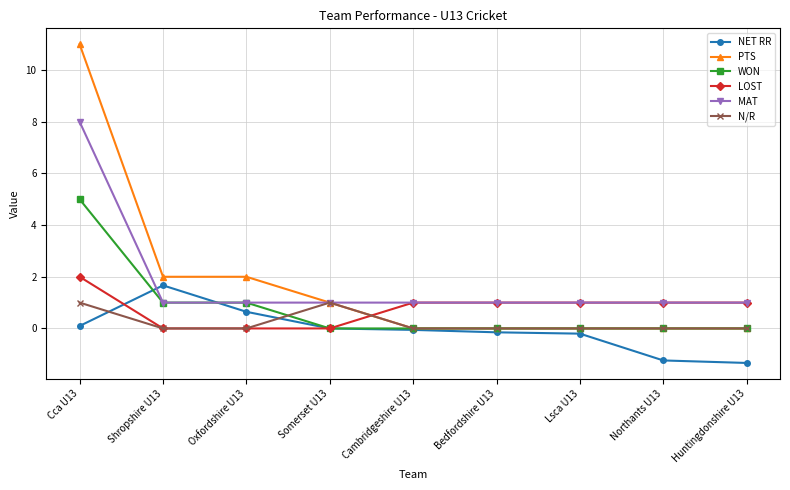

Does the chart have visible grid lines?

Yes